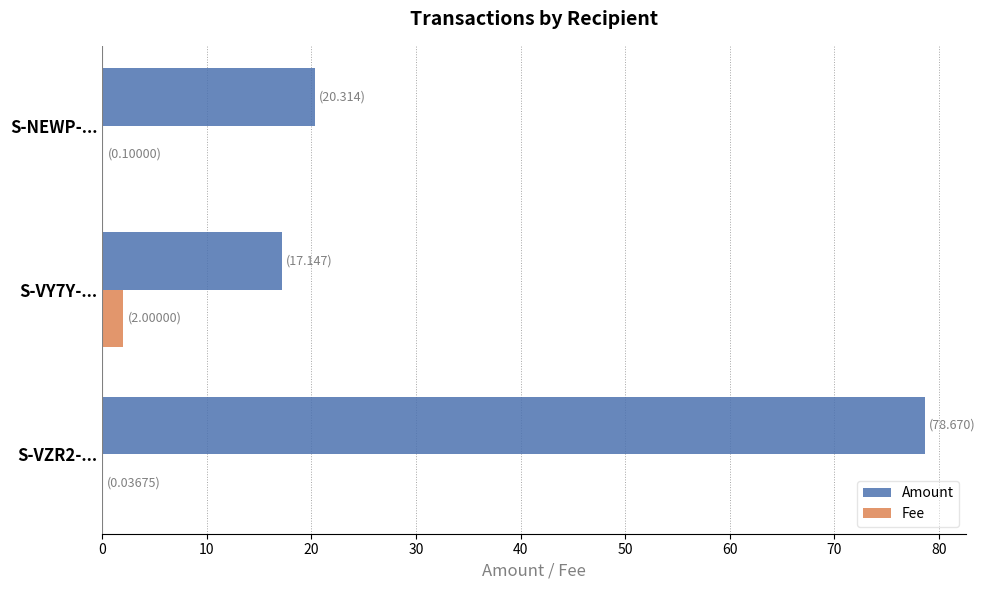

Between S-VZR2-... and S-NEWP-..., which series saw the biggest shift?

Amount